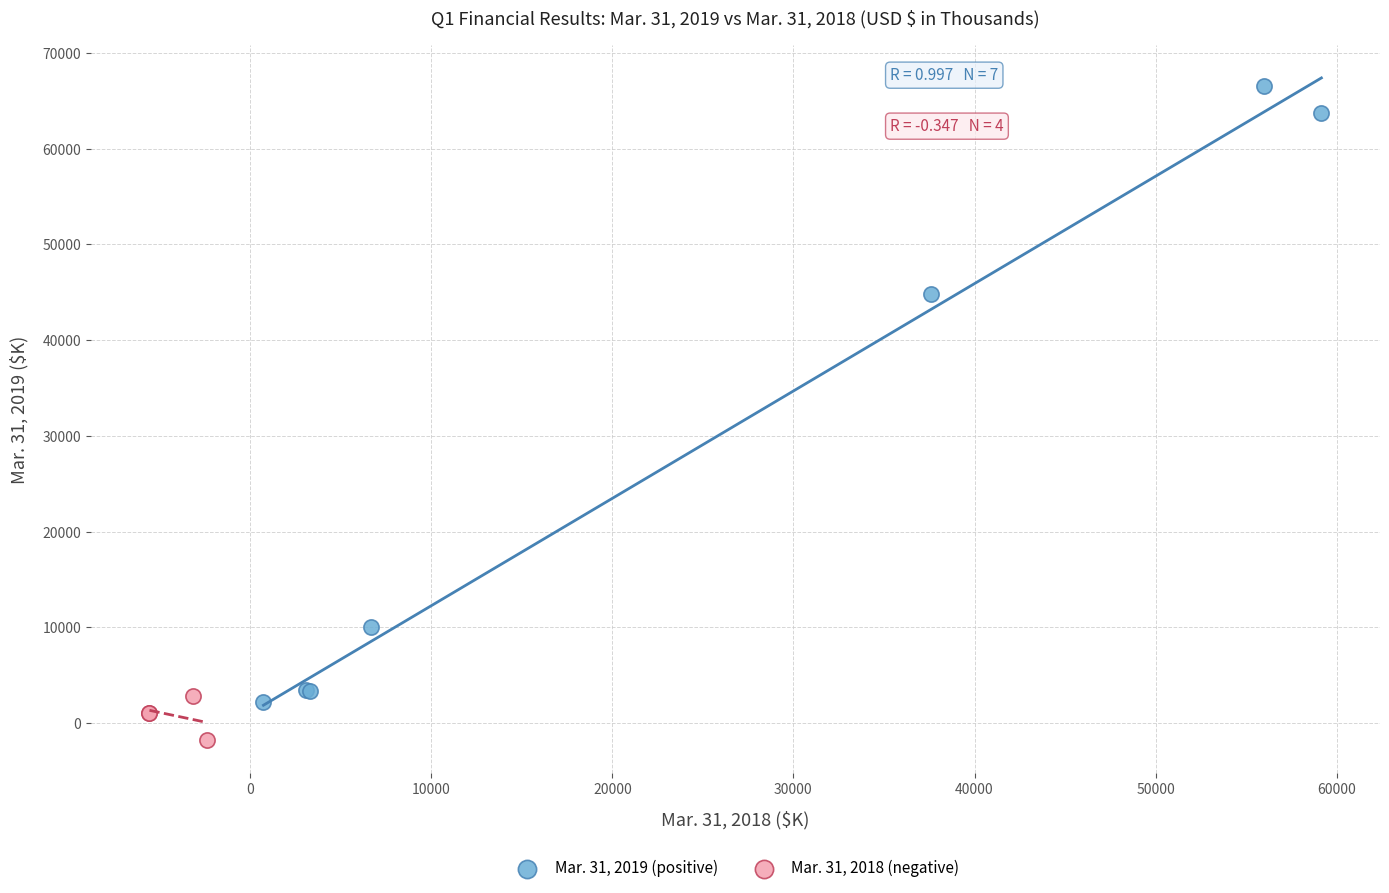

Which series has the widest spread of Y values?

Mar. 31, 2019 (positive)